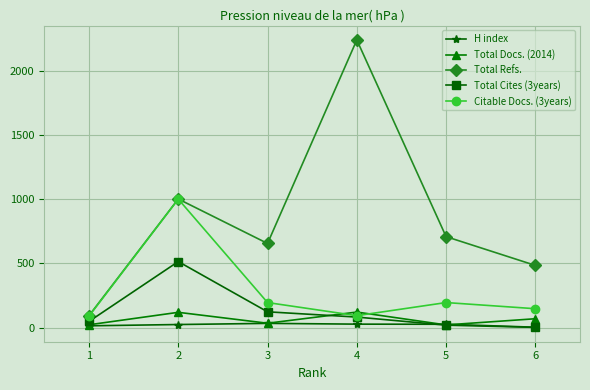

At how many categories does at least one series exceed 1554?

1